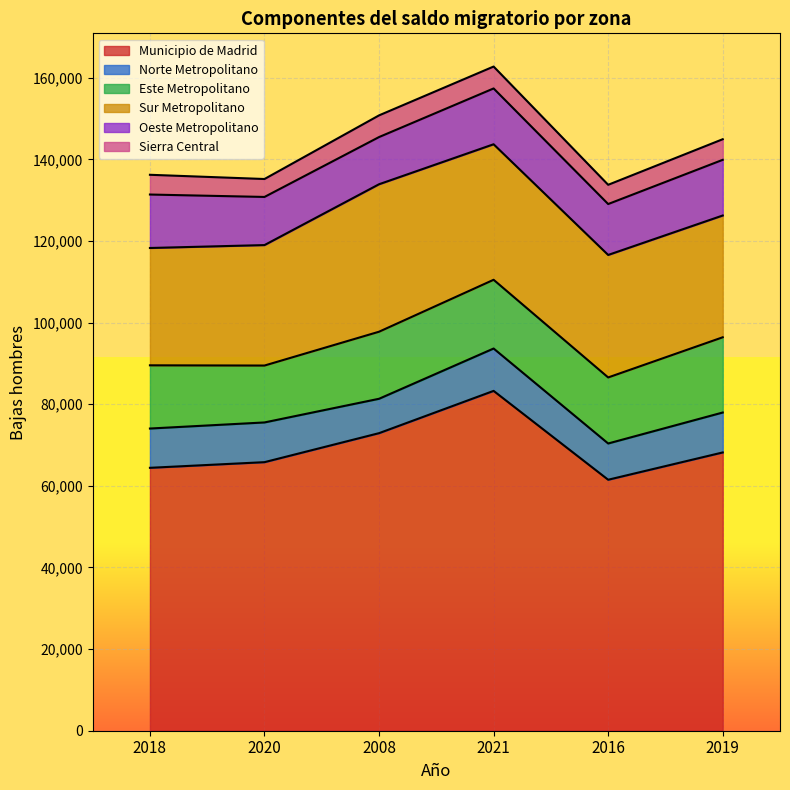

What is the label of the 1st point from the left?

2018